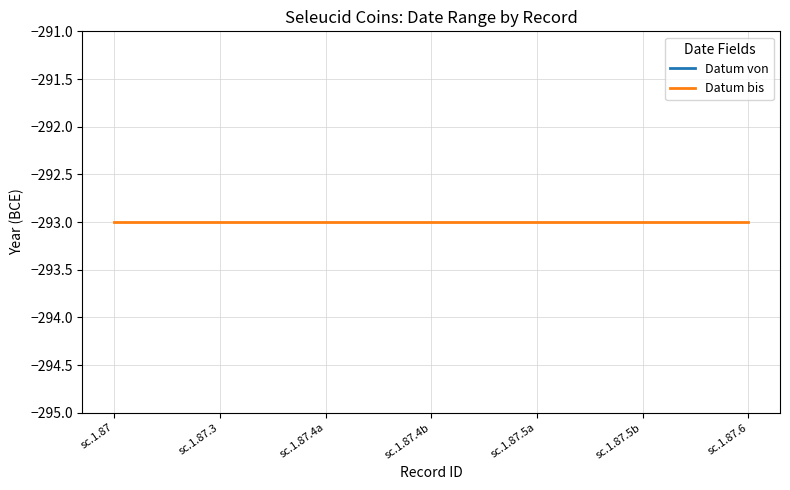

What position from the left is sc.1.87?

1